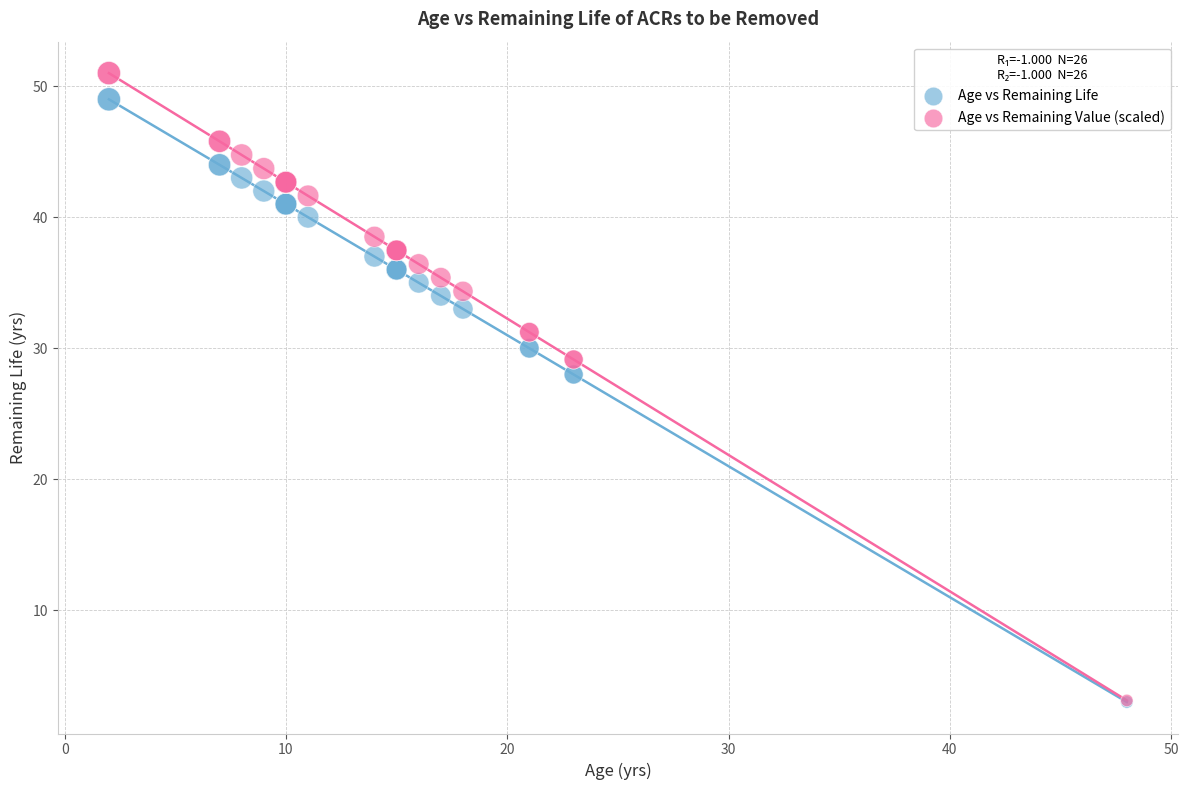

Which series has the widest spread of Y values?

Age vs Remaining Value (scaled)